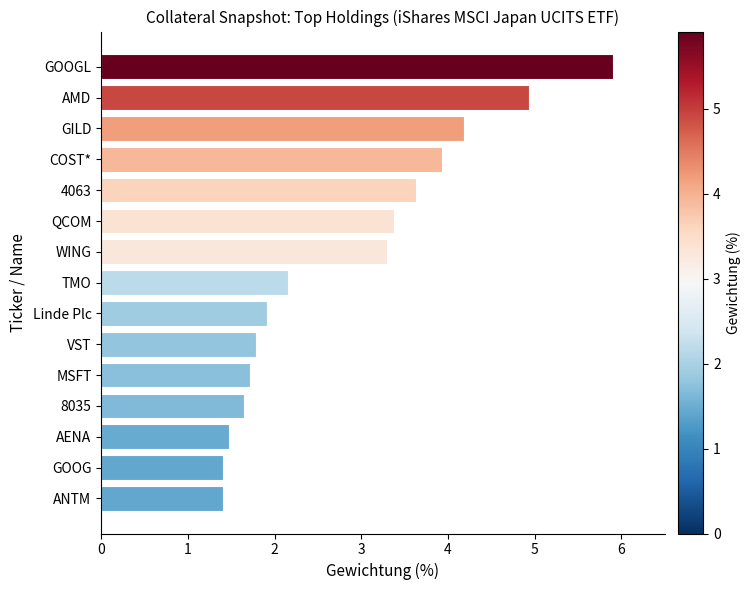

Are the bars grouped side by side (vs. stacked)?

No